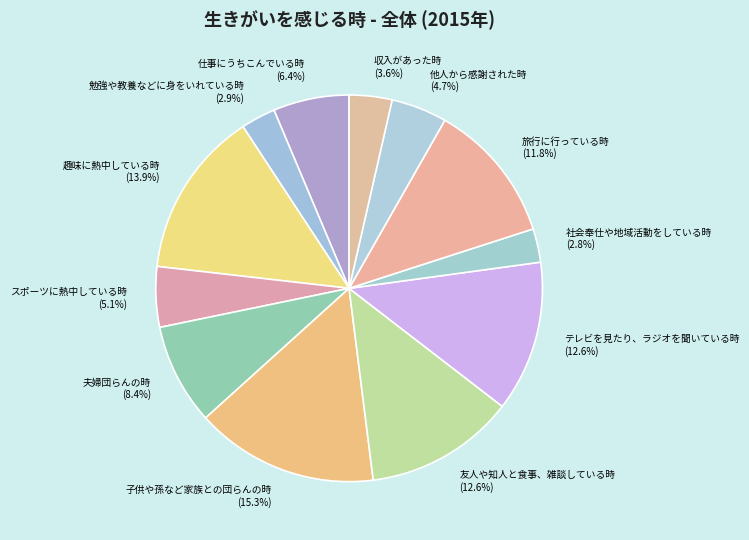

True or false: 旅行に行っている時 accounts for 12% of the total.

True